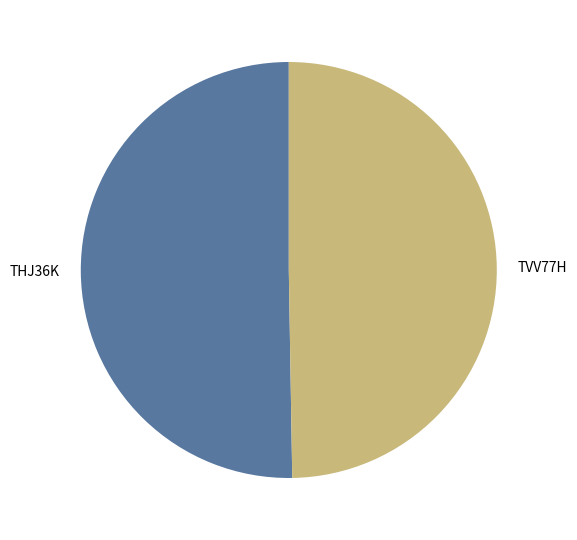

Which slice is the largest?

THJ36K